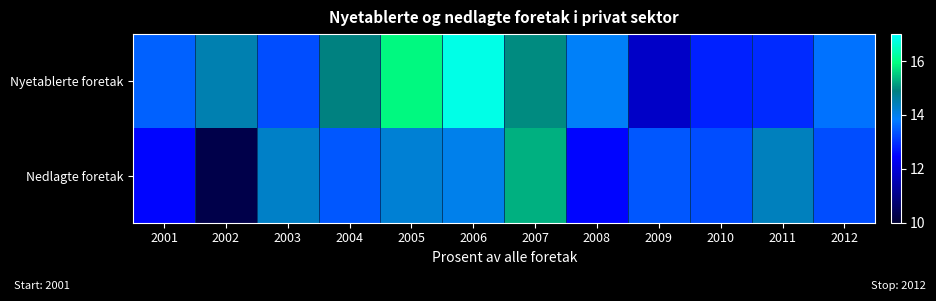

Which has a higher value, 2011 or 2006?

2006